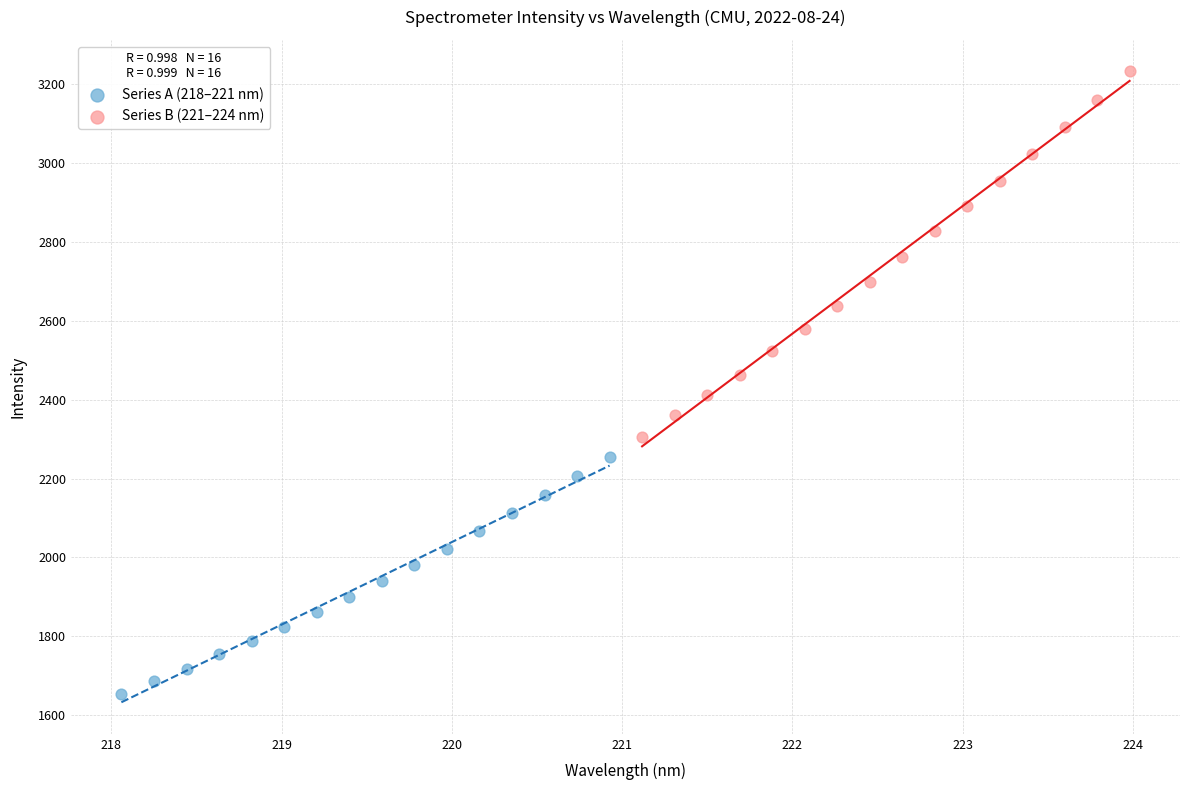

Which series contains the highest Y value?

Series B (221–224 nm)